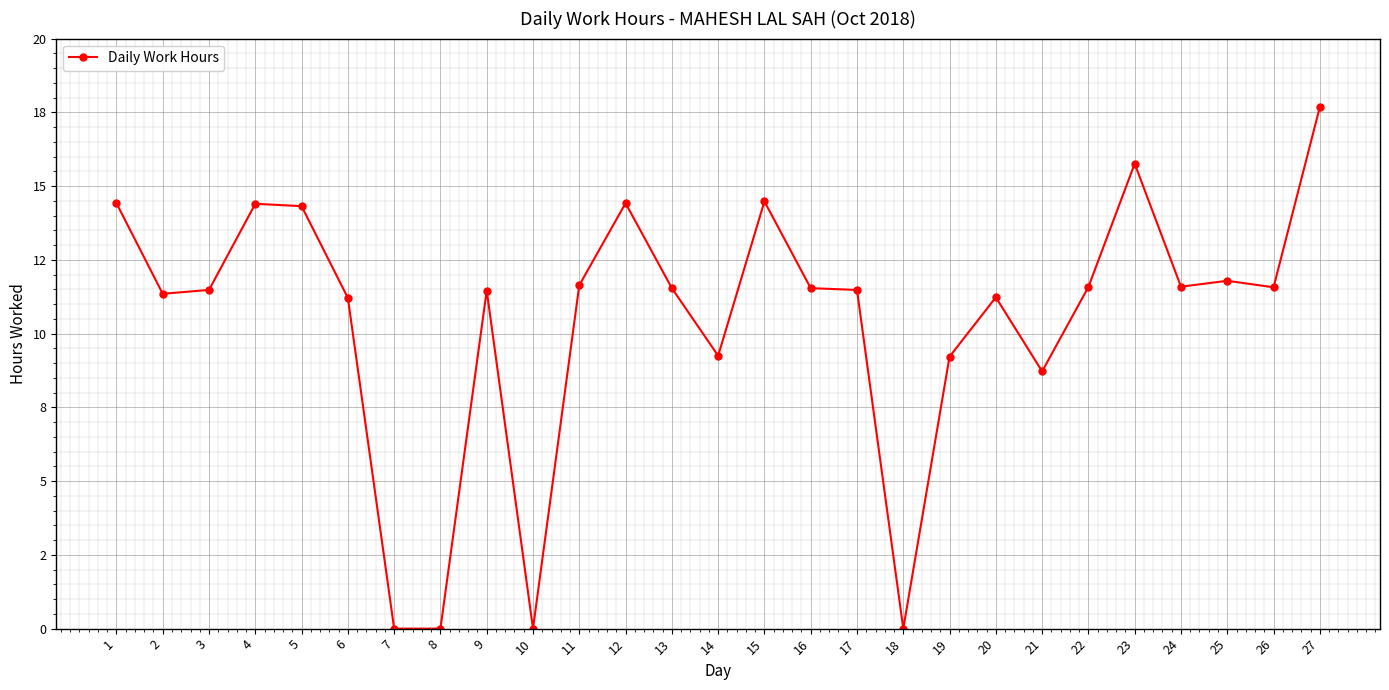

Does the chart have visible grid lines?

Yes